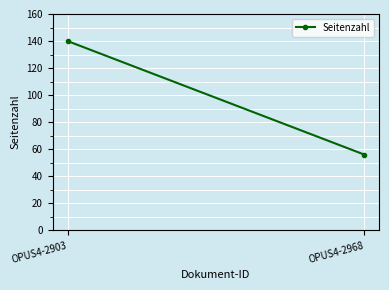

Rank the categories by value from highest to lowest.

OPUS4-2903, OPUS4-2968